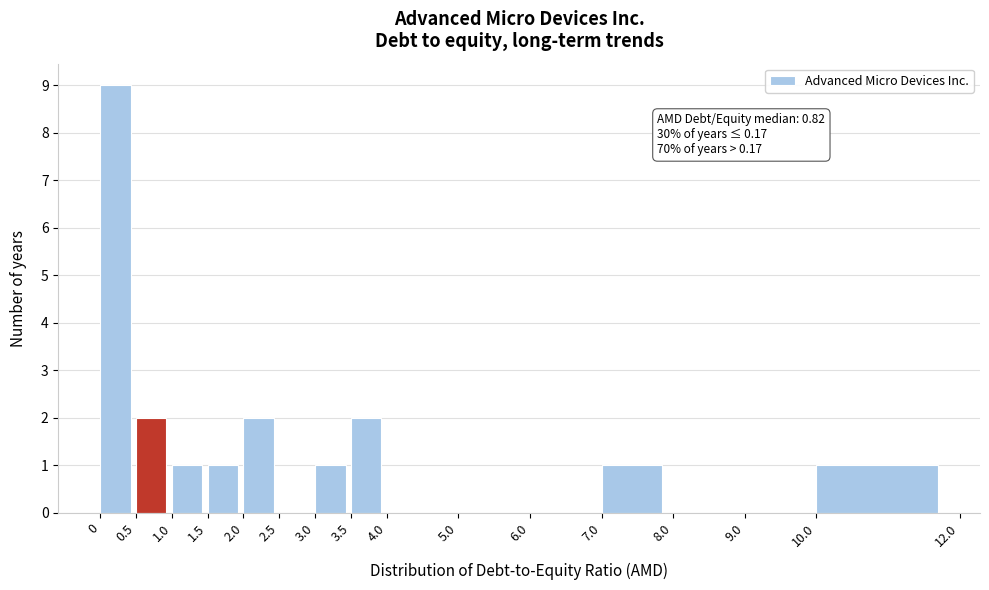

Over which range of the x-axis is the bar tallest?

0 to 0.5